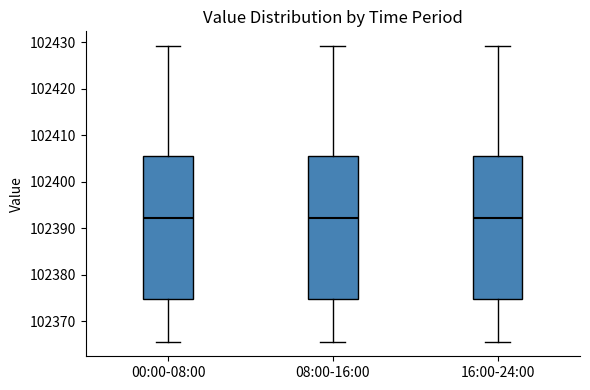

Reading left to right, transcribe this box plot: for each box, give where its median line is, the range the box spans, and where its two whiskers end, as read against the y-axis. The values are not printed on the chart, so give them approximately, as read against the axis.

00:00-08:00: median 102392, box 102375 to 102406, whiskers 102366 to 102429
08:00-16:00: median 102392, box 102375 to 102406, whiskers 102366 to 102429
16:00-24:00: median 102392, box 102375 to 102406, whiskers 102366 to 102429